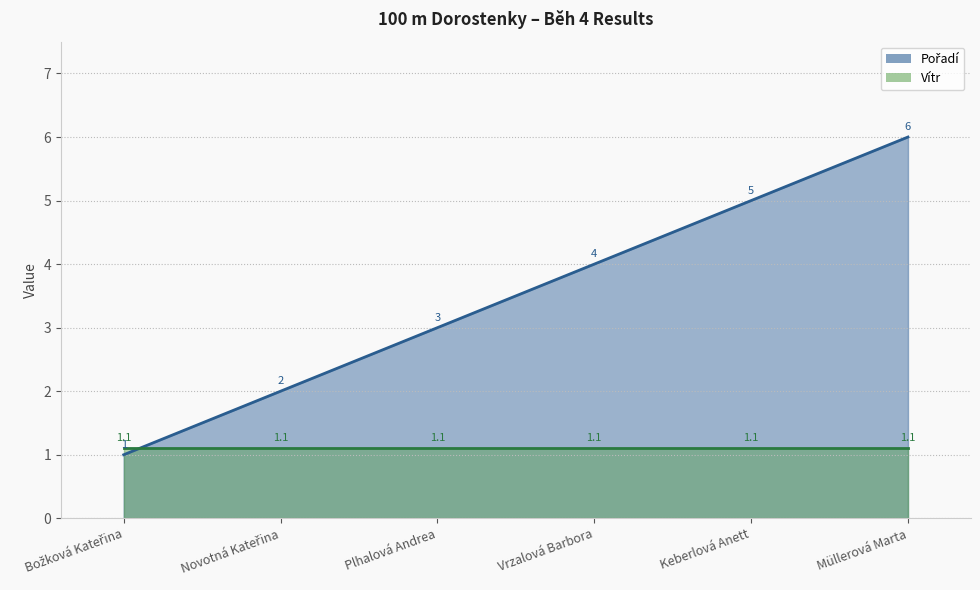

What is the difference between the second highest and second lowest values?

3